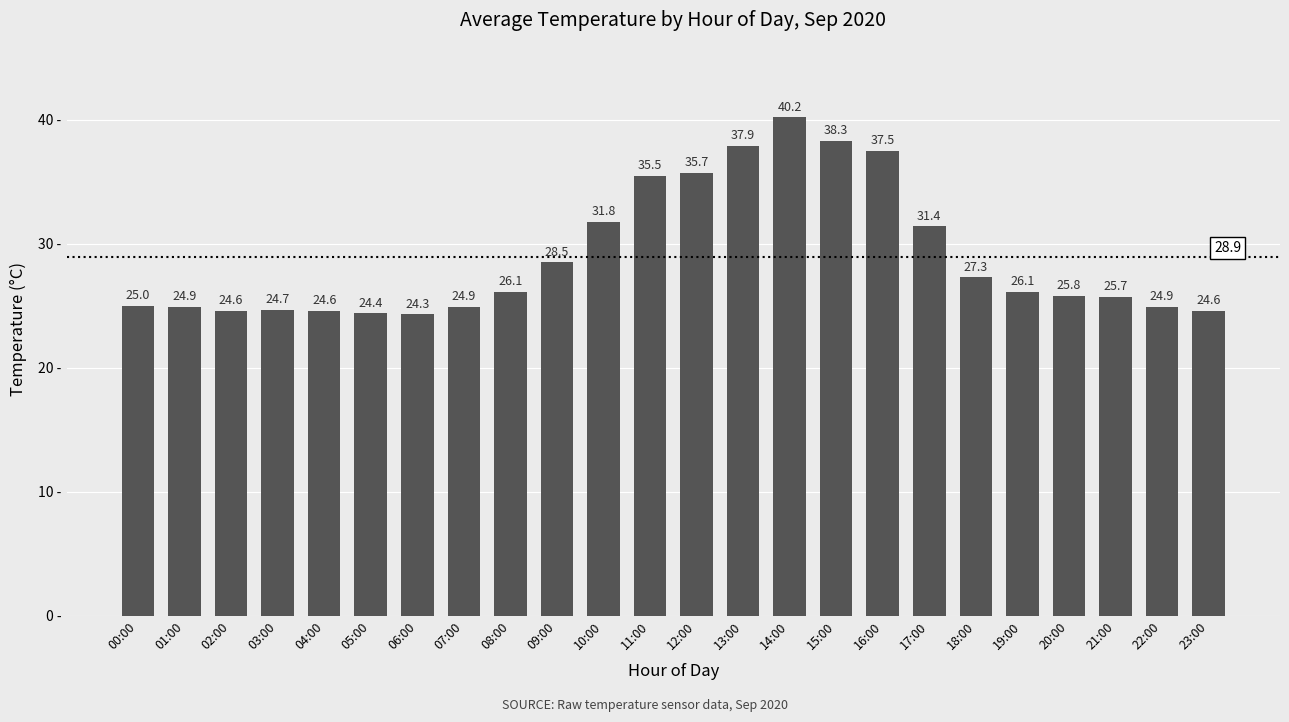

What is the label of the 17th bar from the right?

07:00